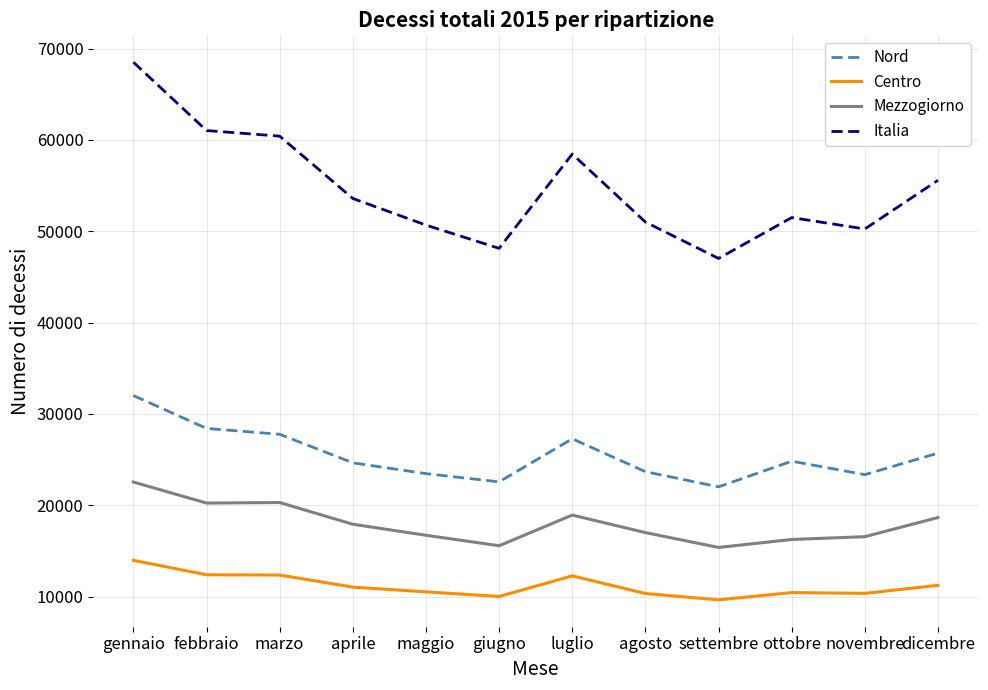

What are all the series names shown in the legend?

Nord, Centro, Mezzogiorno, Italia